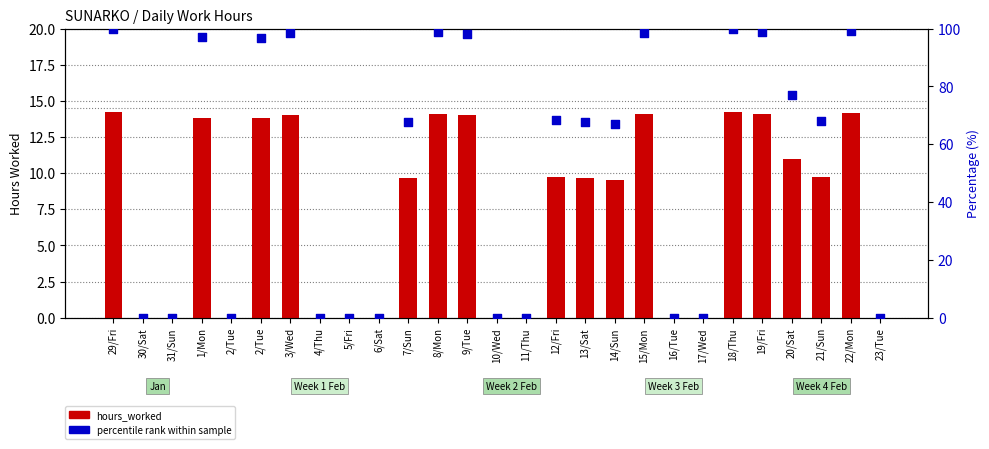

At how many categories does at least one series exceed 32?

16